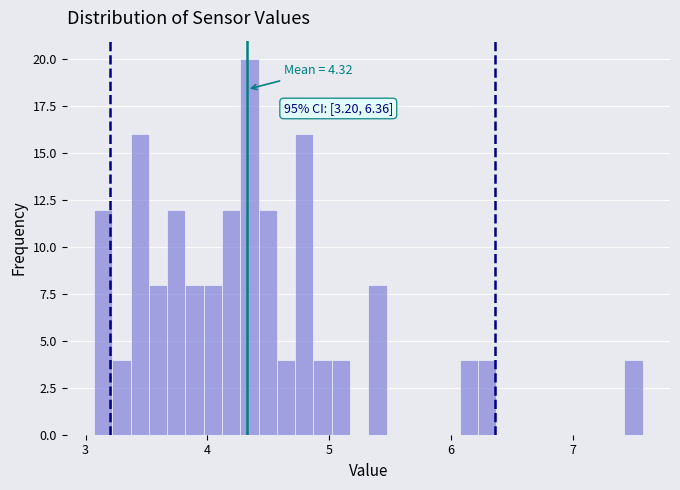

Read against the x-axis, roughly where is the centre of the tallest bar?

4.3